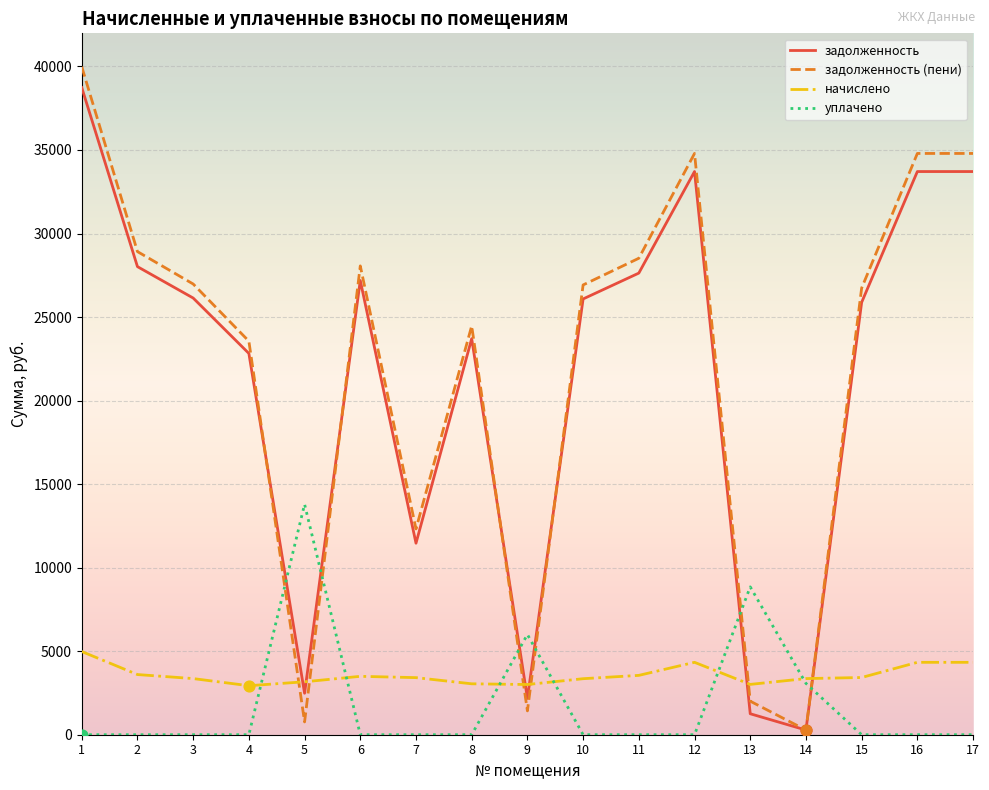

What are all the series names shown in the legend?

задолженность, задолженность (пени), начислено, уплачено